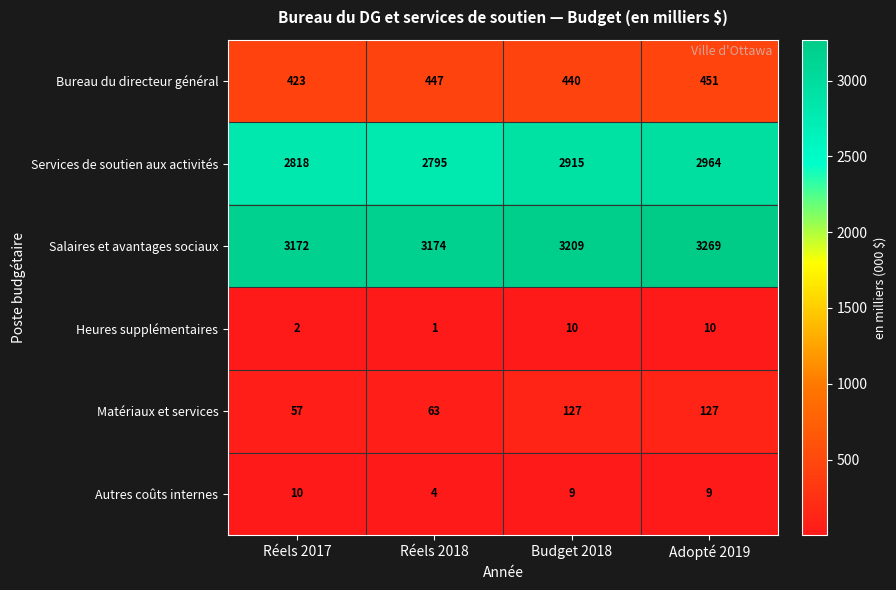

What is the greatest value displayed?

3269